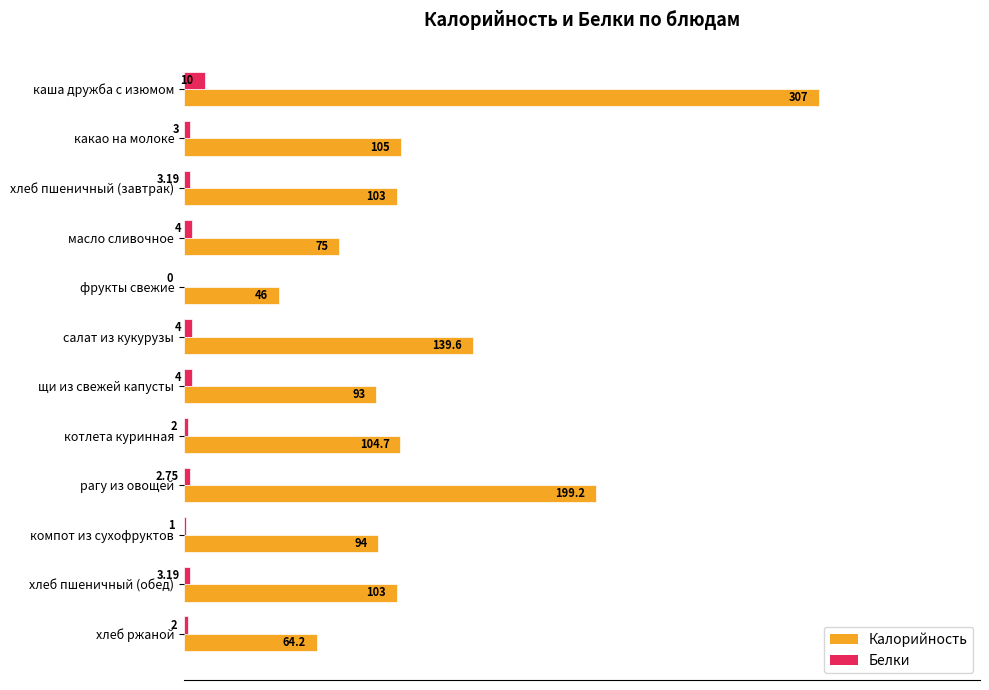

What are all the series names shown in the legend?

Калорийность, Белки